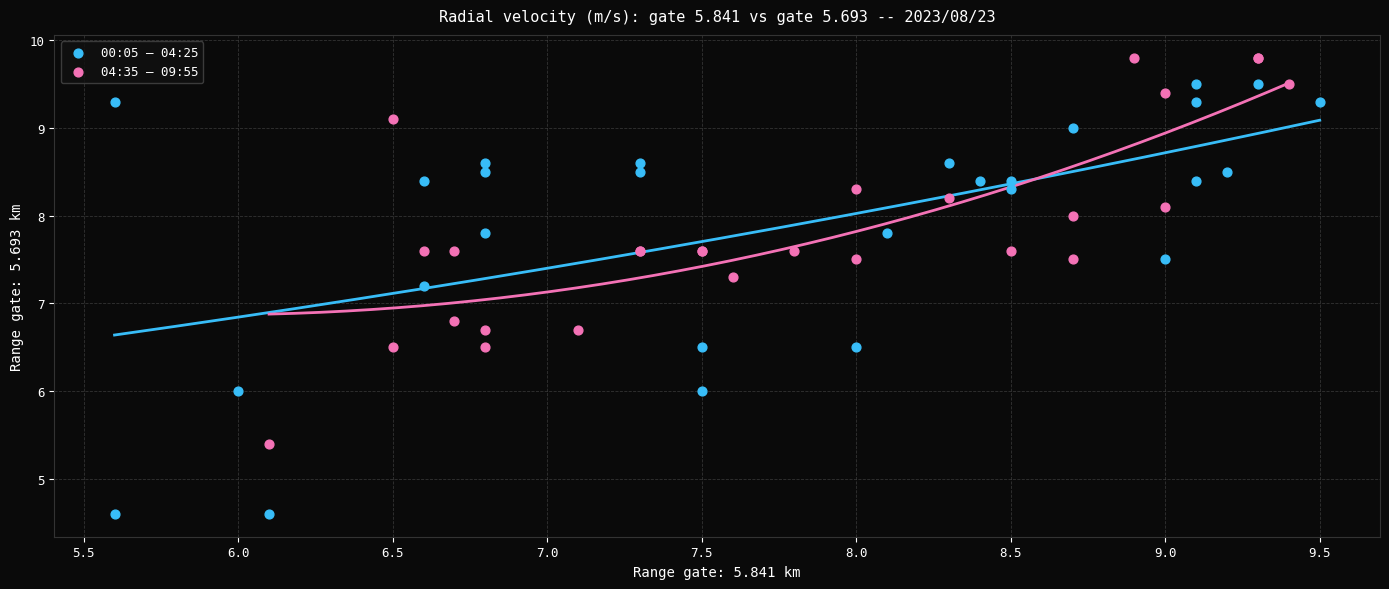

Which series reaches the maximum Y coordinate?

04:35 – 09:55